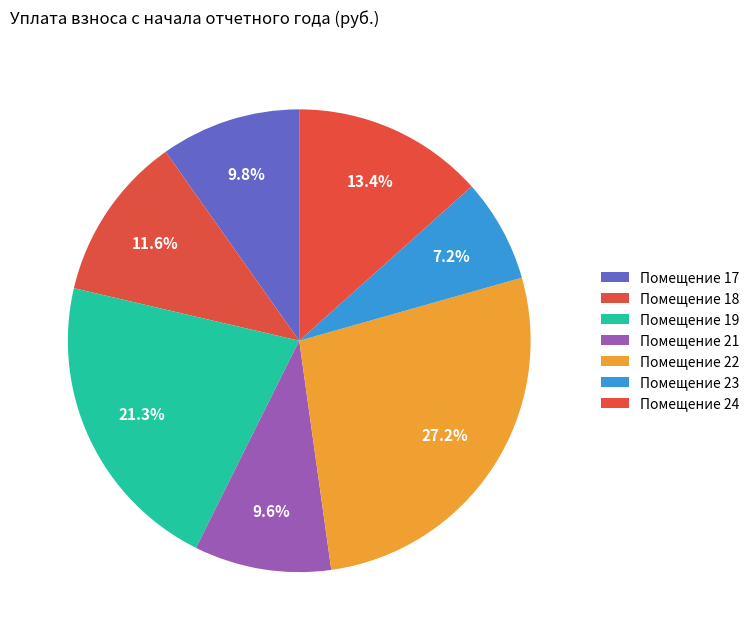

How many slices are in this pie chart?

7